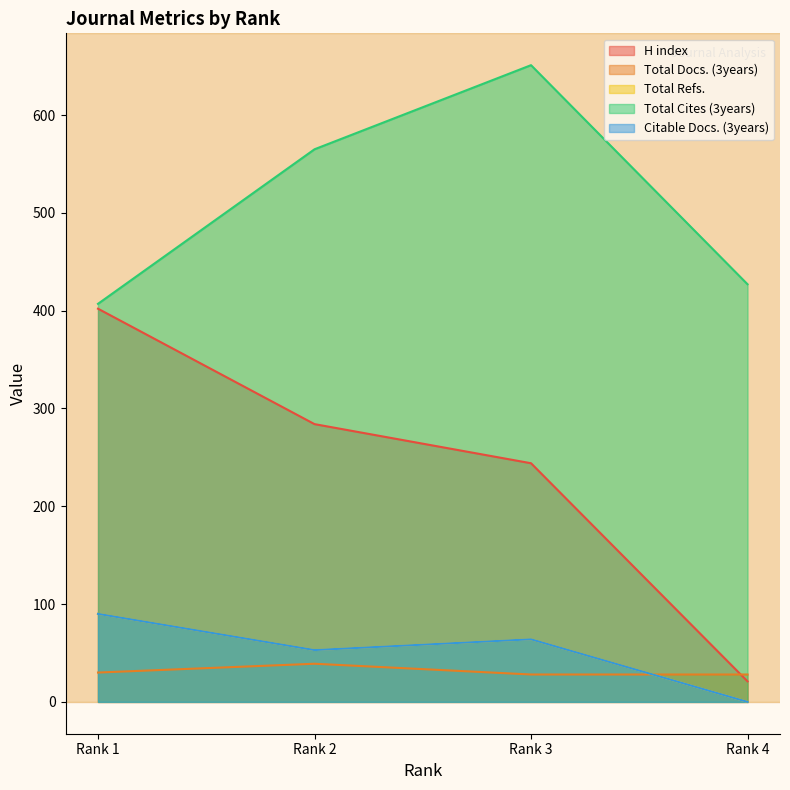

What is the difference between the maximum and minimum values in the Total Docs. (3years) series?

11